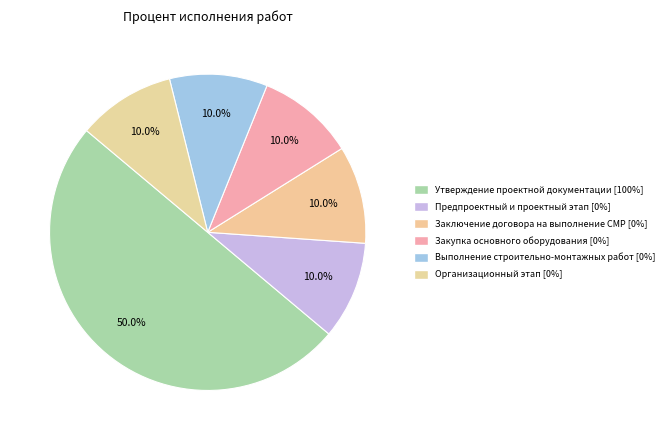

Which category has the biggest portion of the pie?

Утверждение проектной документации